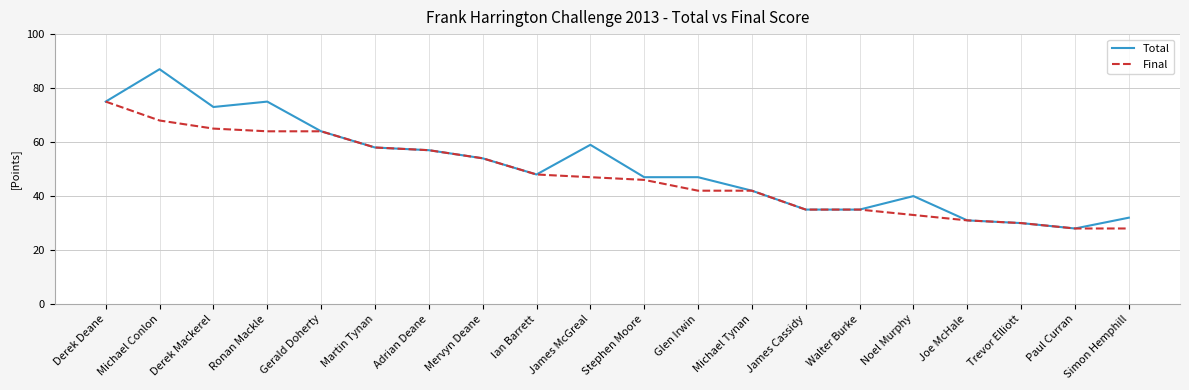

What is the sum of the Total values at Simon Hemphill and Noel Murphy?

72